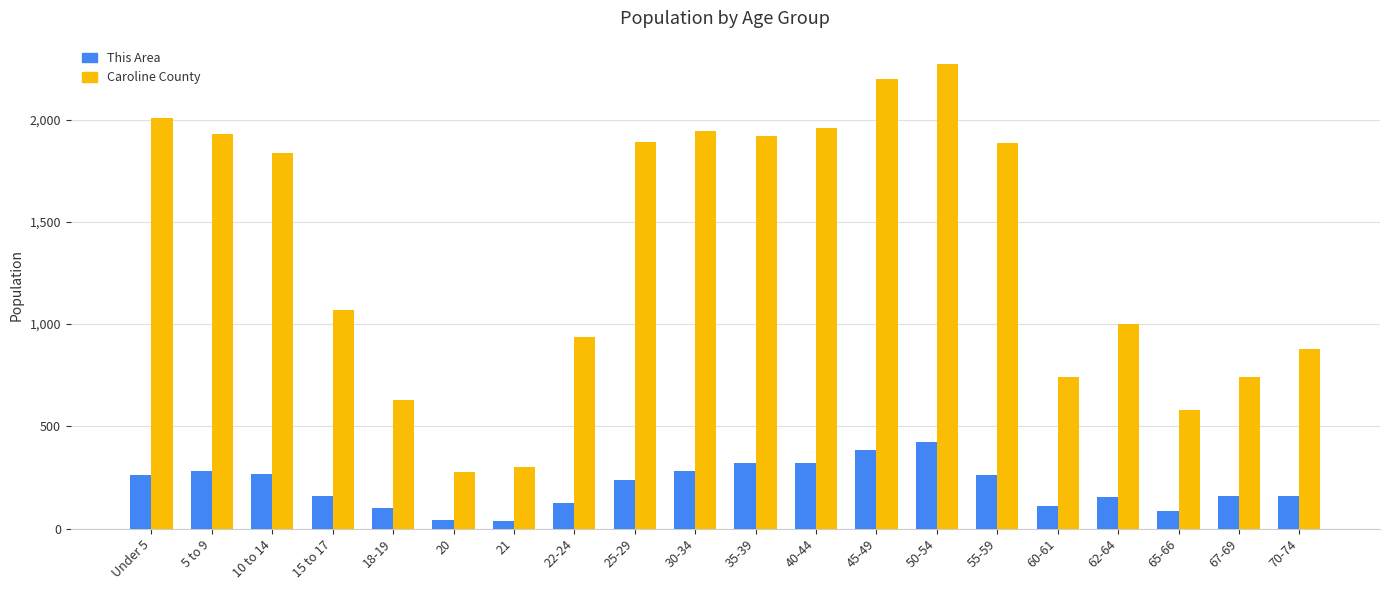

Count the number of data series in this chart.

2